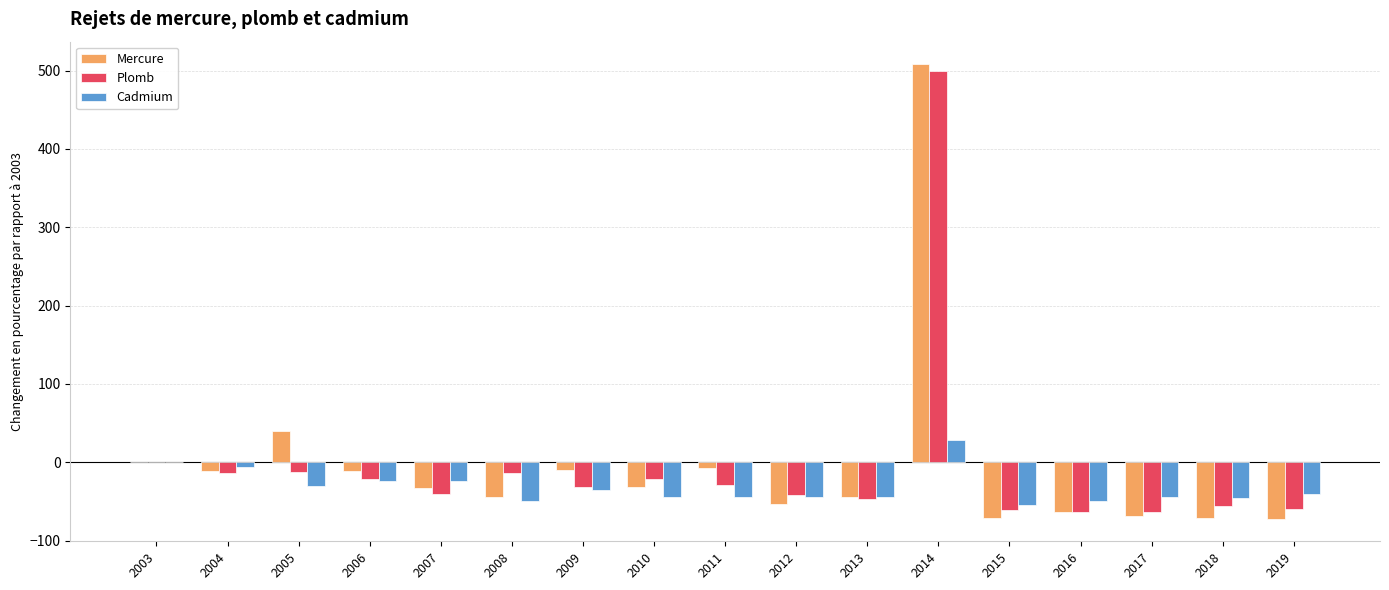

How many groups of bars are there?

17